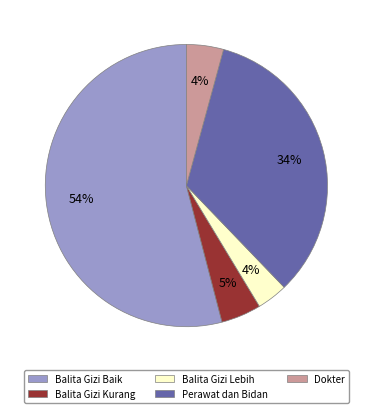

To the nearest percent, what percentage of the pie is Balita Gizi Lebih?

4%